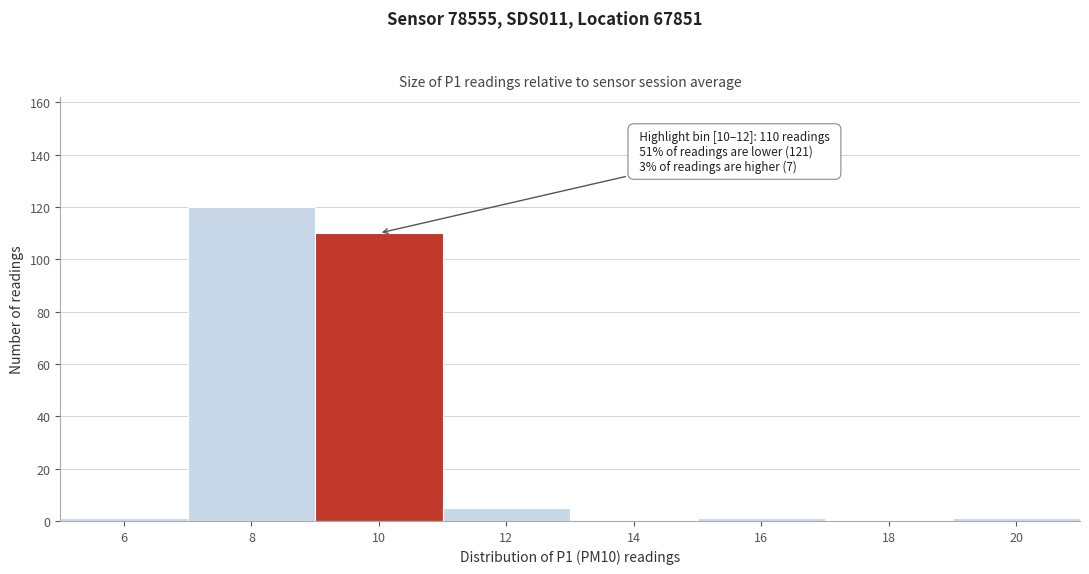

Reading right to left, transcribe all the data shown in this chart.

20=1	18=0	16=1	14=0	12=5	10=110	8=120	6=1